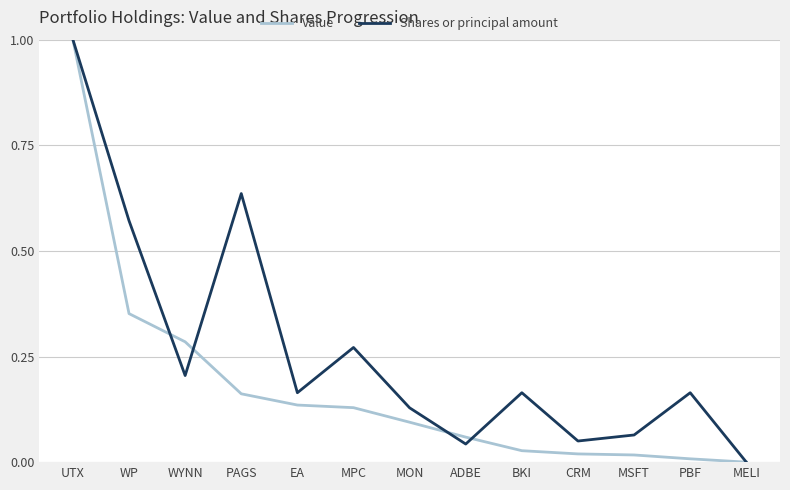

Rank the series by their average value, from highest to lowest.

Shares or principal amount, Value